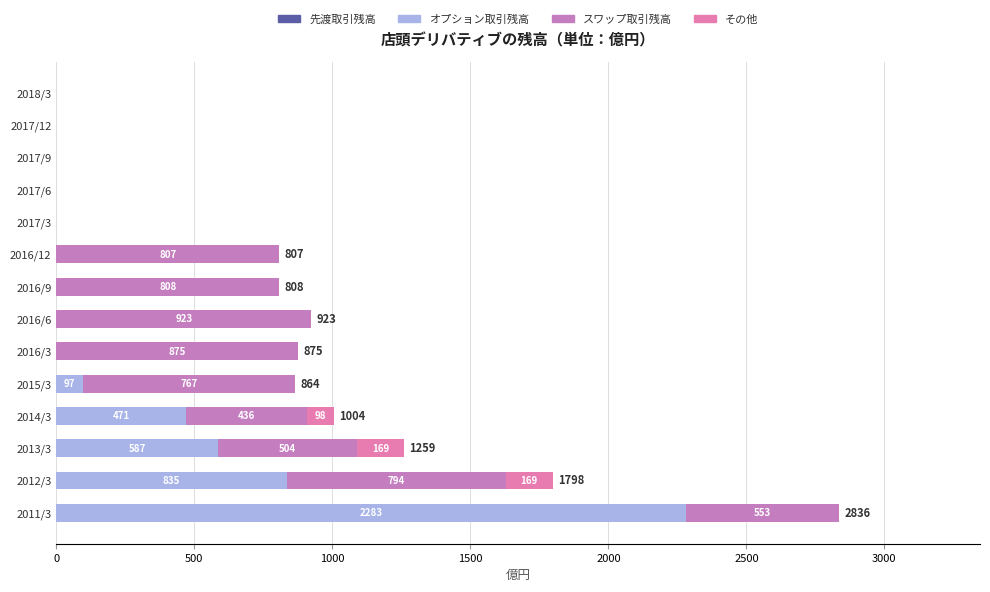

How many values in the オプション取引残高 series exceed 0?

5